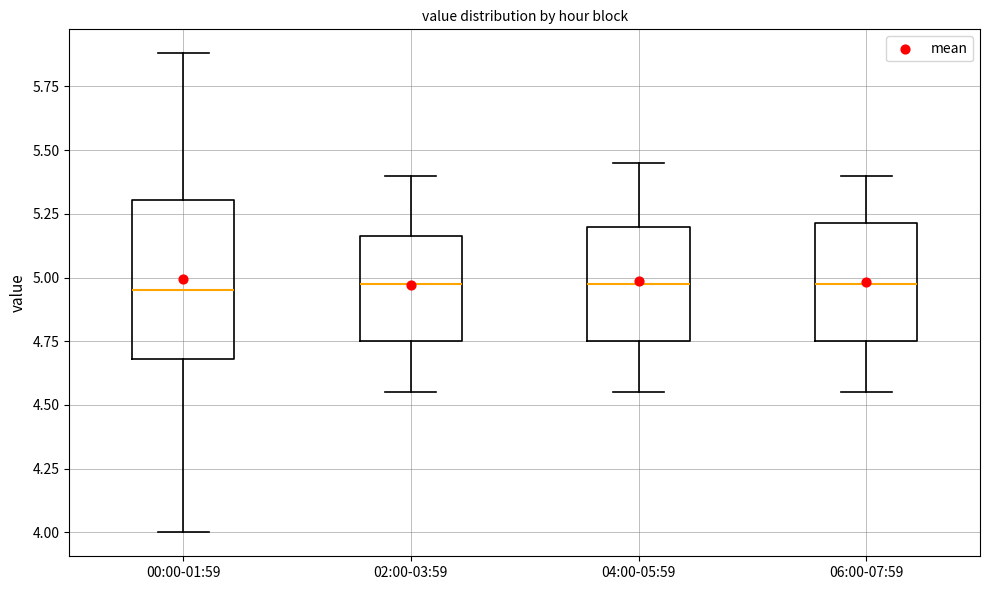

Where is the lower edge of the box for 04:00-05:59 on the y-axis? The values are not printed on the chart, so give them approximately, as read against the axis.

4.75